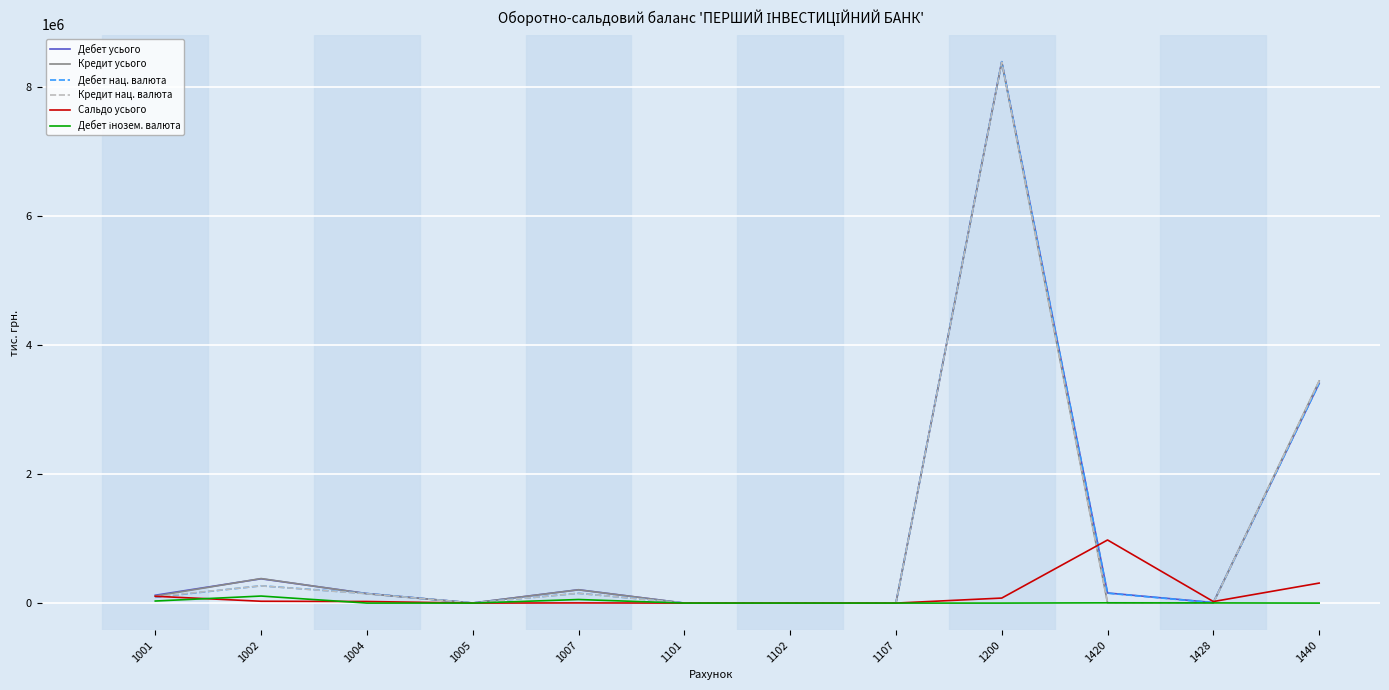

At which category is the sum across all series the highest?

1200